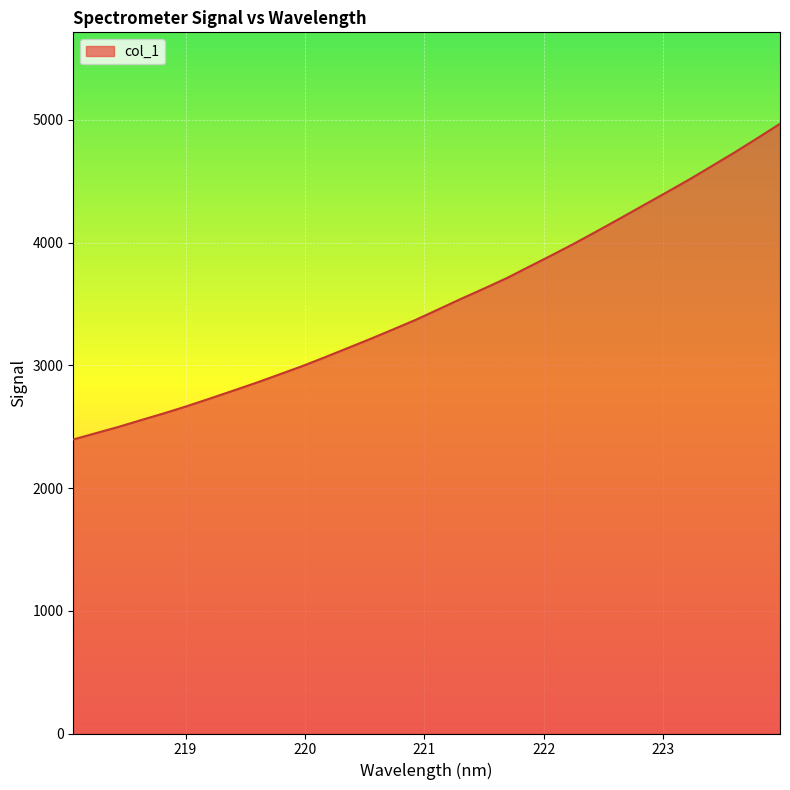

What is the smallest value displayed?

2396.2